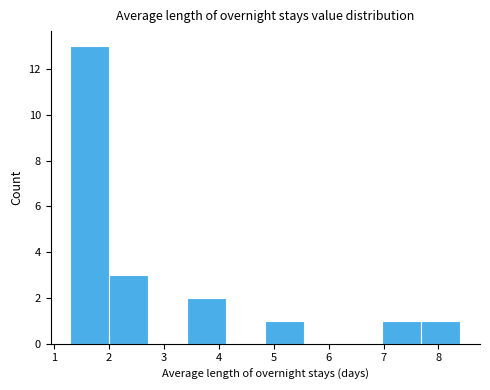

Reading left to right, transcribe this chart: for each bar, give the range it covers on the x-axis and its height. Neither the bar edges nor the heights are printed on the chart, so give them approximately, as read against the axes.

1.30 to 2.01: 13
2.01 to 2.72: 3
2.72 to 3.43: 0
3.43 to 4.14: 2
4.14 to 4.85: 0
4.85 to 5.56: 1
5.56 to 6.27: 0
6.27 to 6.98: 0
6.98 to 7.69: 1
7.69 to 8.40: 1